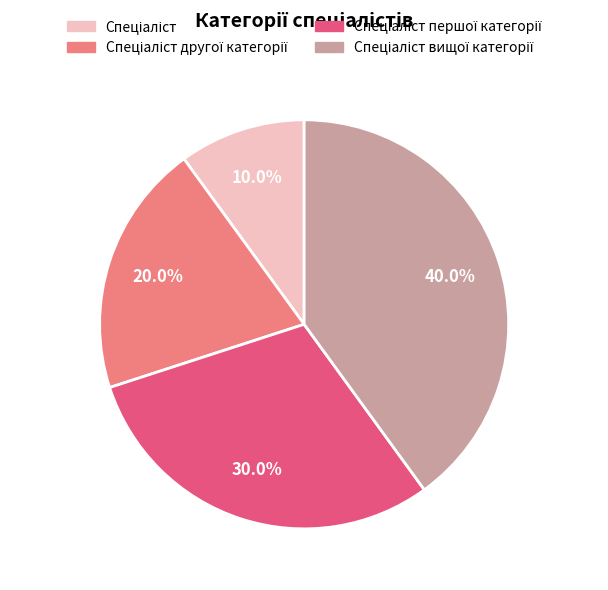

How many slices are in this pie chart?

4